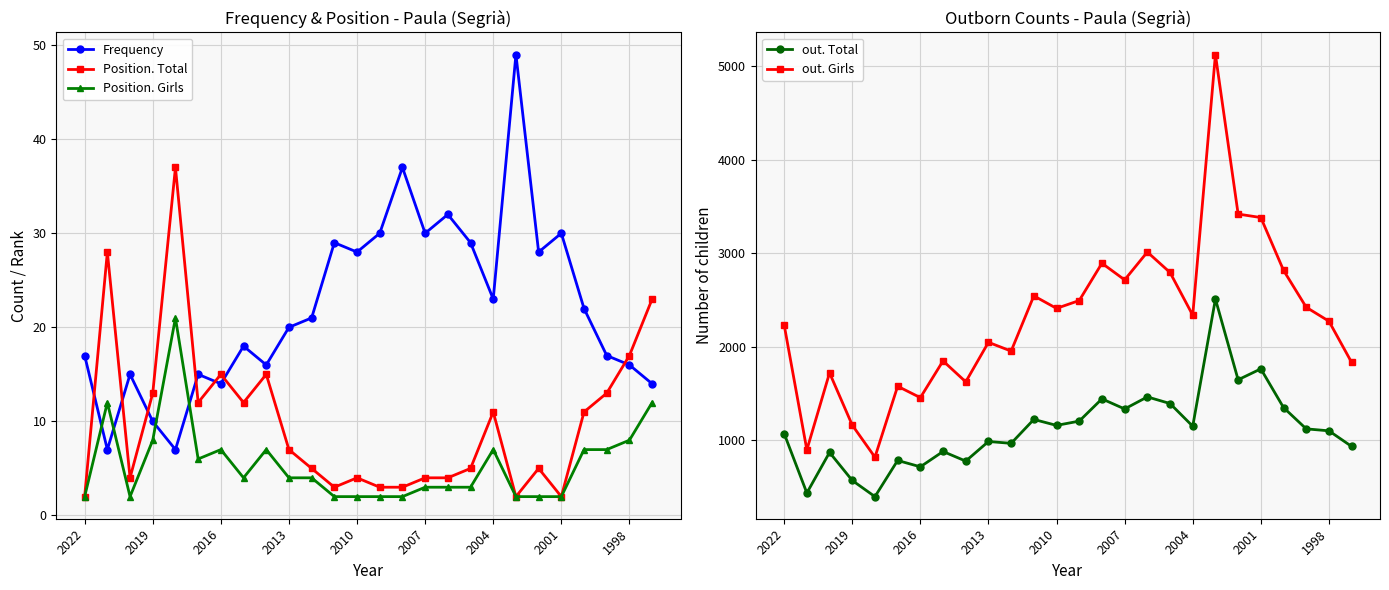

True or false: Frequency has more than 0 interior local peaks.

True